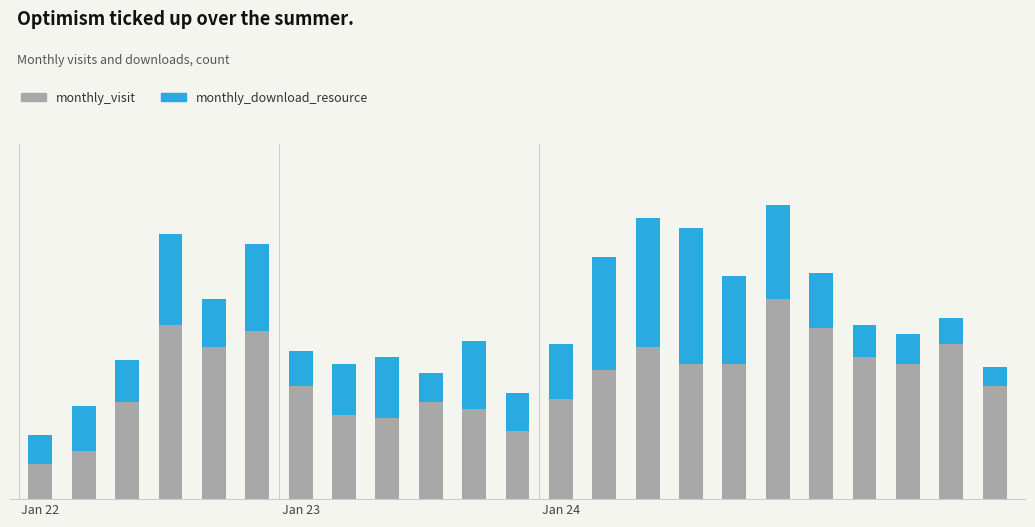

Are the bars grouped side by side (vs. stacked)?

No